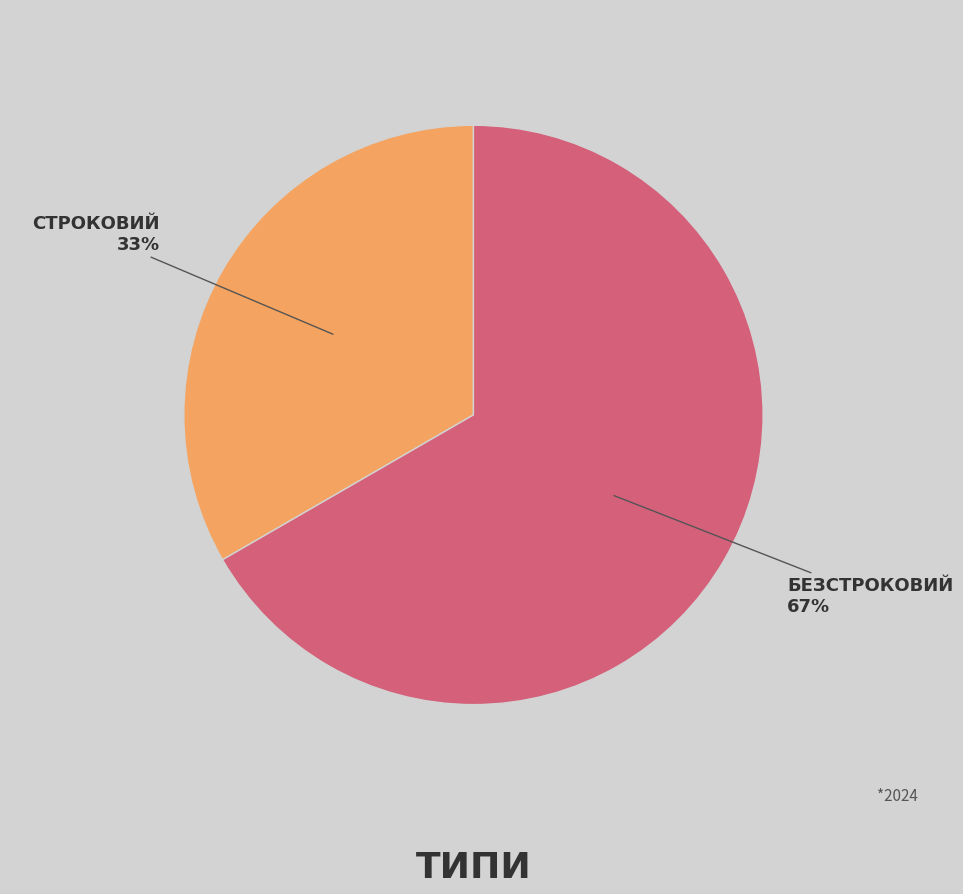

To the nearest percent, what is the average slice percentage?

50%